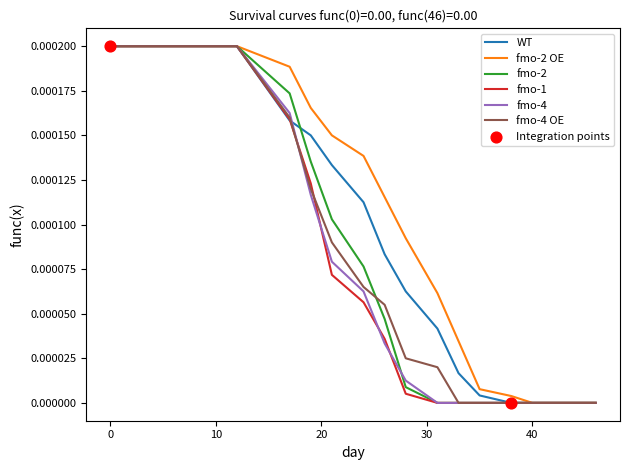

Which series has the largest total across all categories?

fmo-2 OE